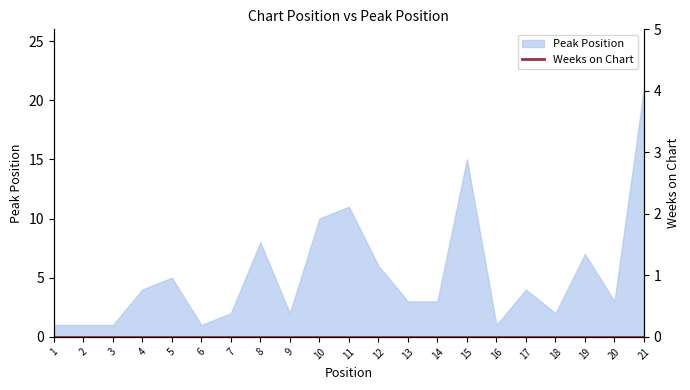

What is the sum of the values at 4 and 16?

5